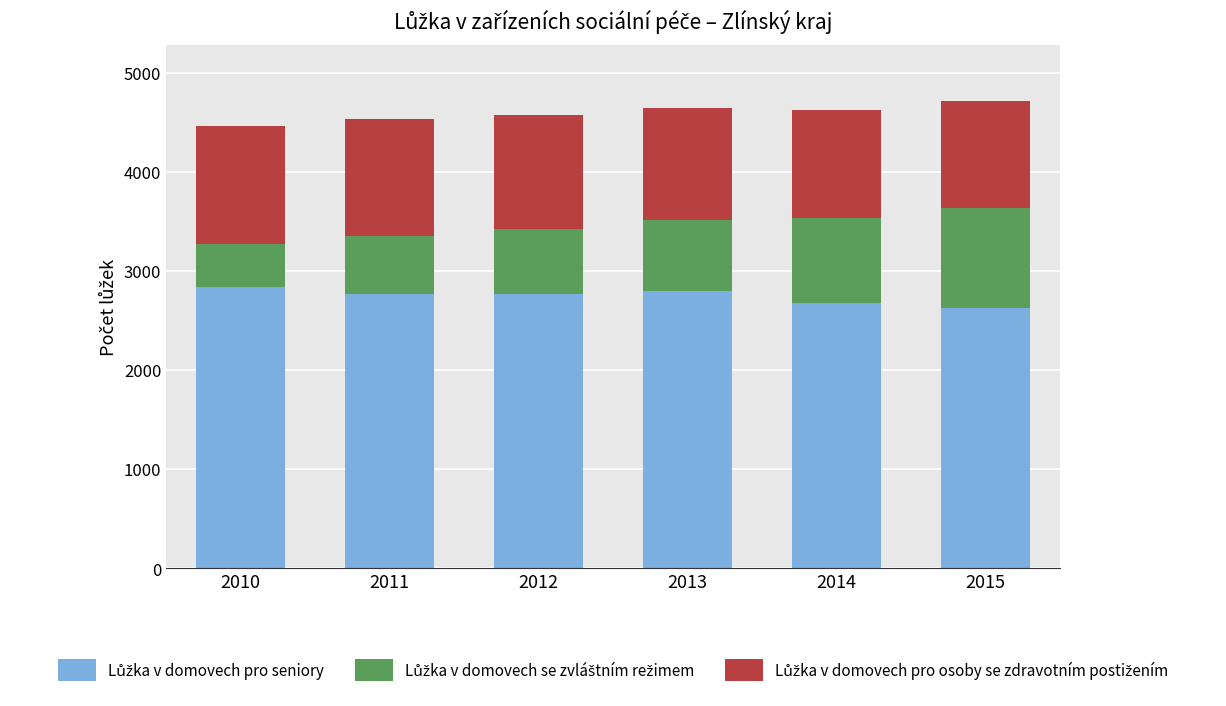

What is the total value across all series at 2012?

4580